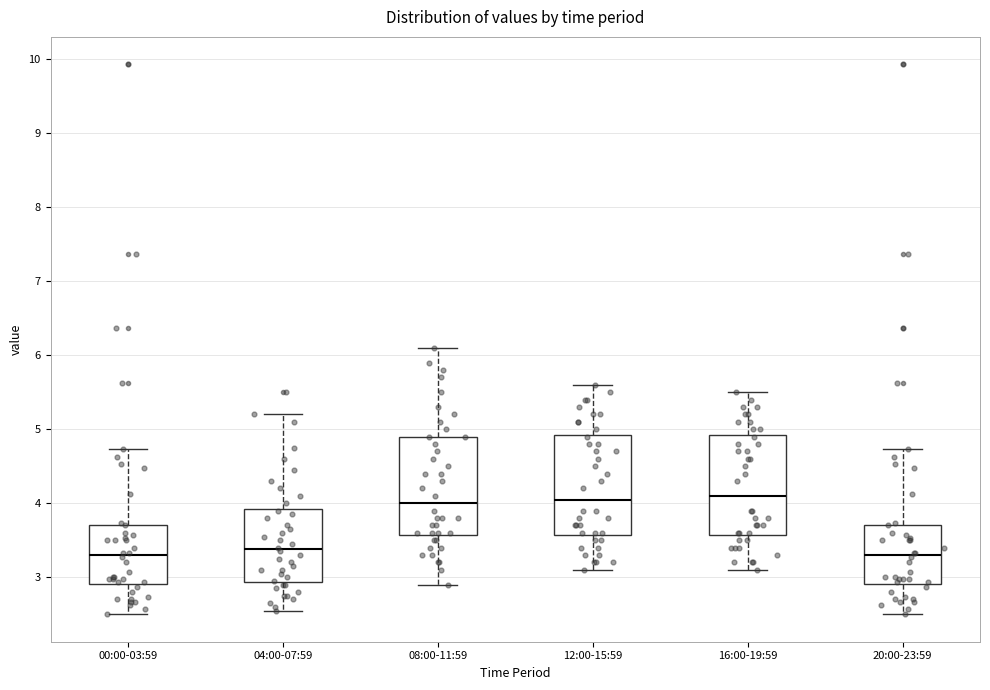

Where does the upper whisker of the box for 16:00-19:59 end on the y-axis? The values are not printed on the chart, so give them approximately, as read against the axis.

5.5